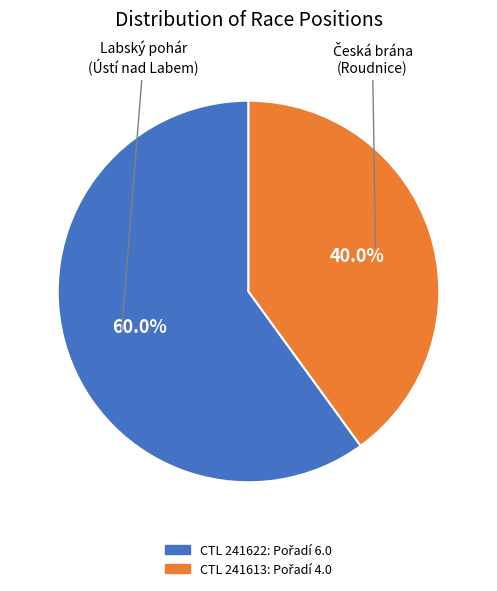

Is there any slice that represents more than half of the pie?

Yes